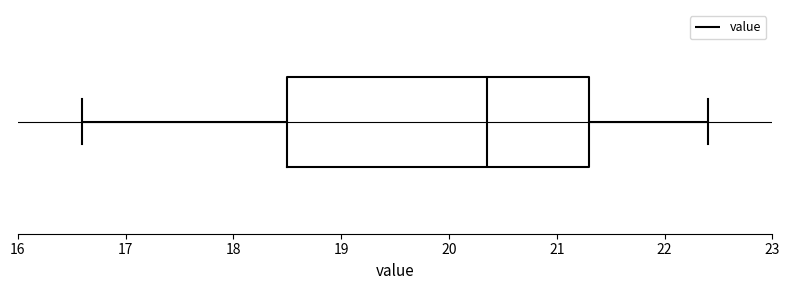

Read this box plot against the x-axis: the position of the median line, the range covered by the box, and the ends of both whiskers. The values are not printed on the chart, so give them approximately, as read against the axis.

median 20.4, box 18.5 to 21.3, whiskers 16.6 to 22.4